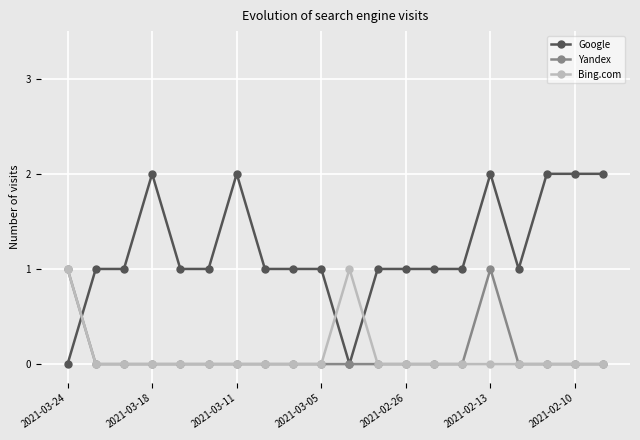

How many intersections are there between Google and Bing.com?

3